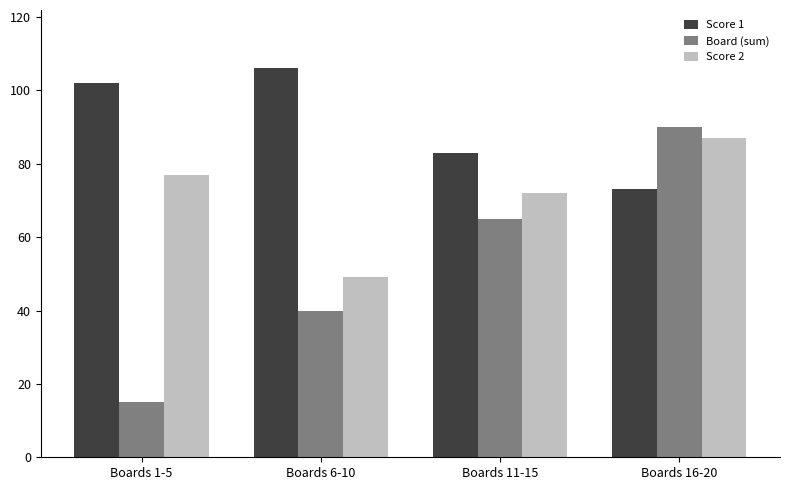

Reading left to right, list all the values displayed in this chart.

Score 1: 102	106	83	73
Board (sum): 15	40	65	90
Score 2: 77	49	72	87